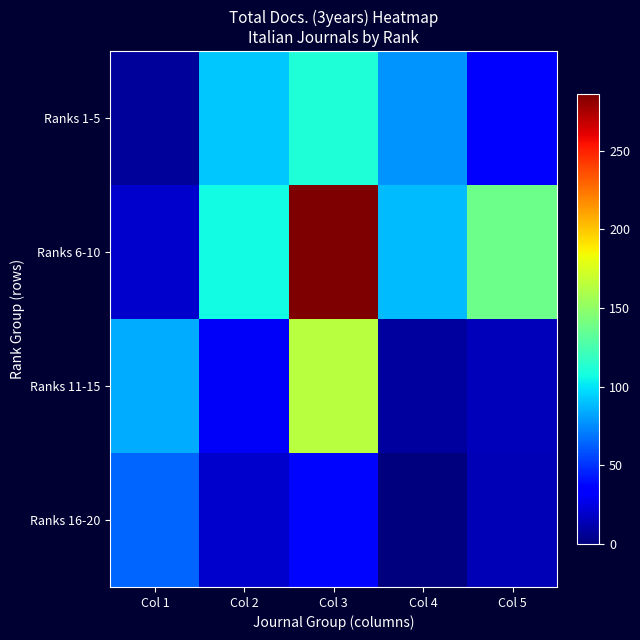

Reading left to right, transcribe all the data shown in this chart.

Ranks 1-5: Col 1=7	Col 2=92	Col 3=111	Col 4=78	Col 5=35
Ranks 6-10: Col 1=19	Col 2=107	Col 3=286	Col 4=89	Col 5=138
Ranks 11-15: Col 1=84	Col 2=31	Col 3=164	Col 4=8	Col 5=15
Ranks 16-20: Col 1=64	Col 2=20	Col 3=37	Col 4=0	Col 5=14